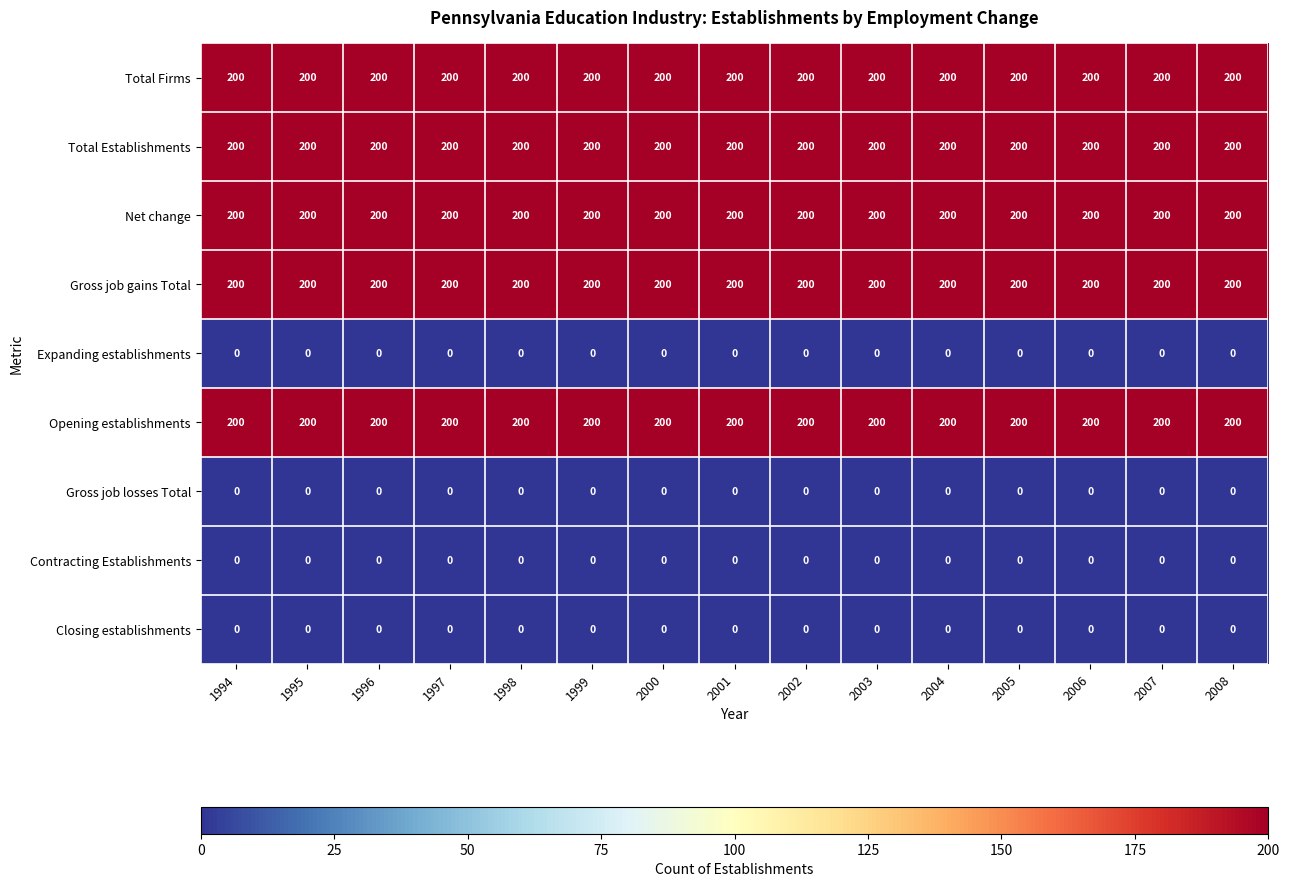

Is it true that Contracting Establishments equals 0 at 2006?

True